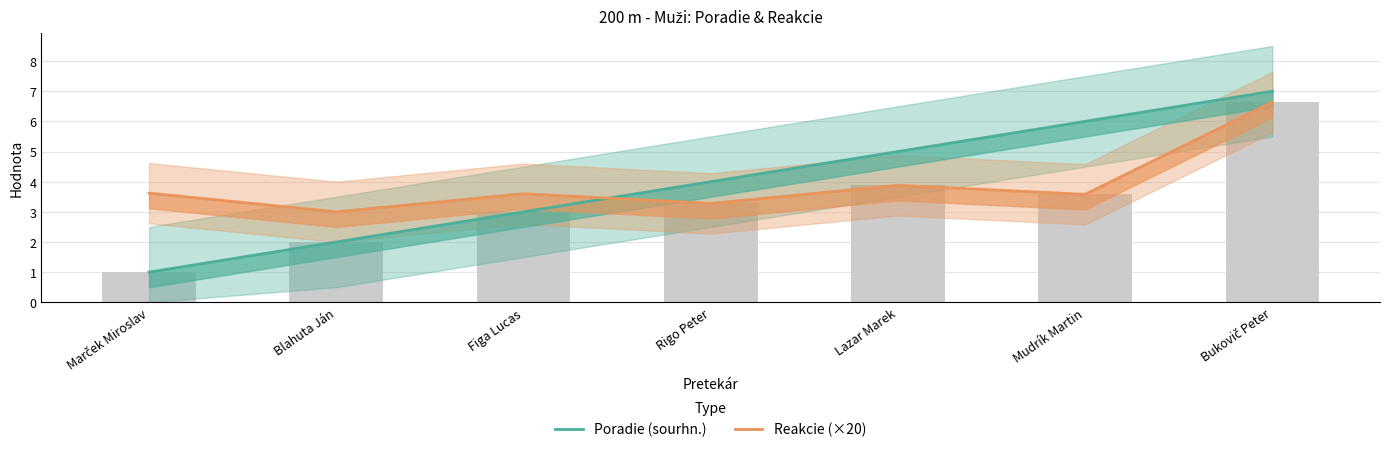

What is the difference between the maximum and second lowest values in the Reakcie (×20) series?

3.4